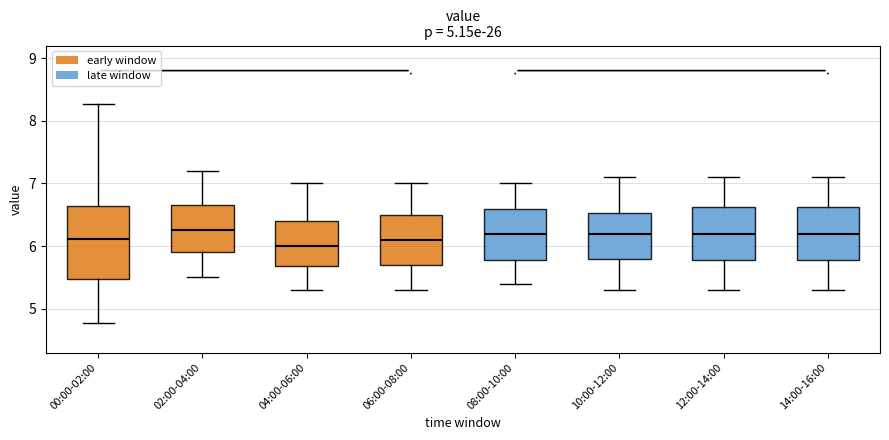

Reading left to right, transcribe this box plot: for each box, give where its median line is, the range the box spans, and where its two whiskers end, as read against the y-axis. The values are not printed on the chart, so give them approximately, as read against the axis.

00:00-02:00: median 6.1, box 5.5 to 6.6, whiskers 4.8 to 8.3
02:00-04:00: median 6.3, box 5.9 to 6.7, whiskers 5.5 to 7.2
04:00-06:00: median 6.0, box 5.7 to 6.4, whiskers 5.3 to 7.0
06:00-08:00: median 6.1, box 5.7 to 6.5, whiskers 5.3 to 7.0
08:00-10:00: median 6.2, box 5.8 to 6.6, whiskers 5.4 to 7.0
10:00-12:00: median 6.2, box 5.8 to 6.5, whiskers 5.3 to 7.1
12:00-14:00: median 6.2, box 5.8 to 6.6, whiskers 5.3 to 7.1
14:00-16:00: median 6.2, box 5.8 to 6.6, whiskers 5.3 to 7.1